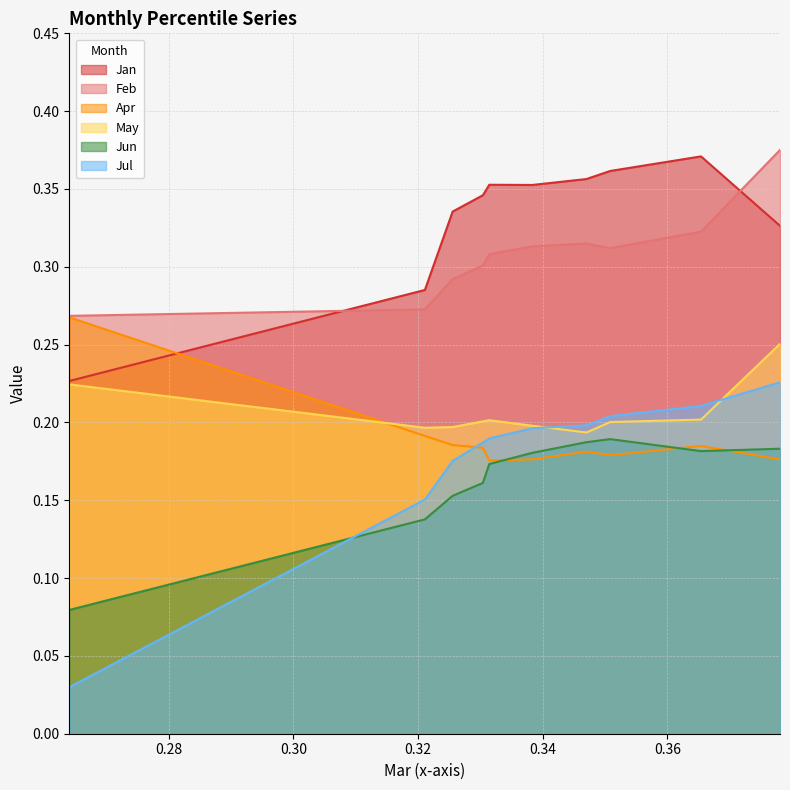

At how many categories does at least one series exceed 0?

10